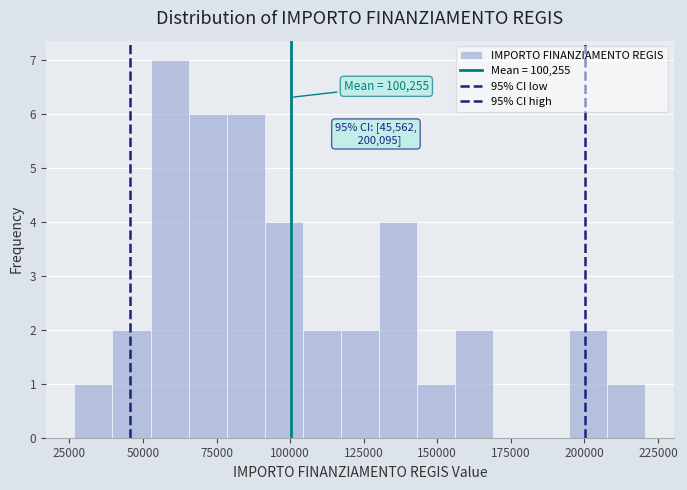

Around what value on the x-axis is the tallest bar? Give the approximate position of its centre, as read against the axis.

60000